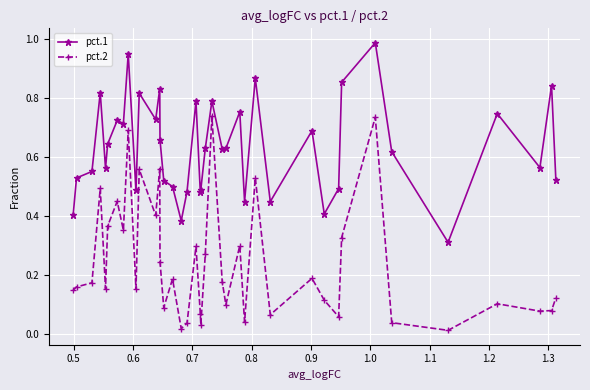

List the series in order of their peak value, lowest first.

pct.2, pct.1